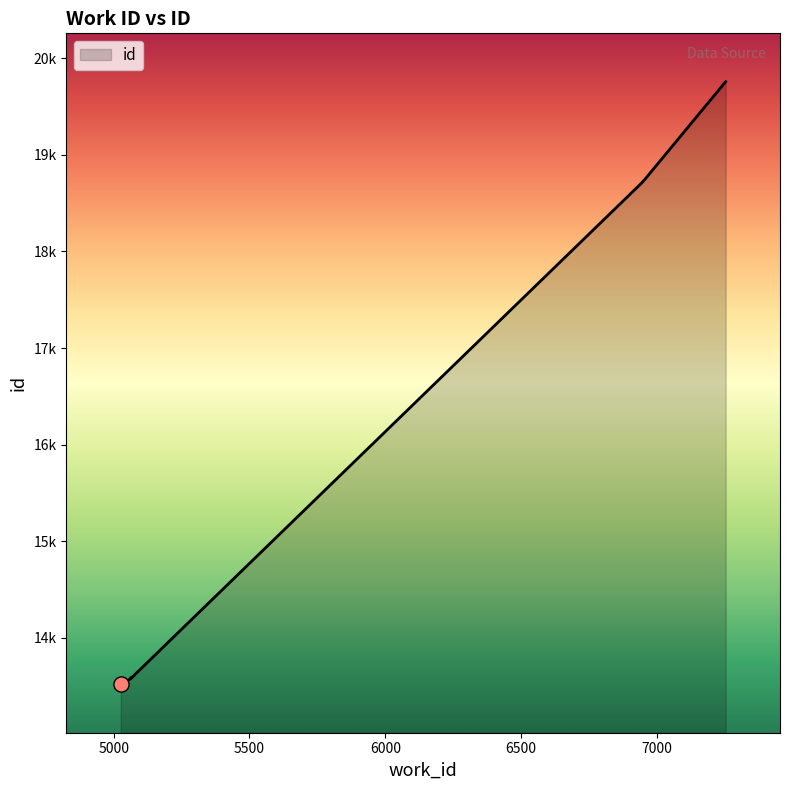

Which has a higher value, 6947 or 5063?

6947